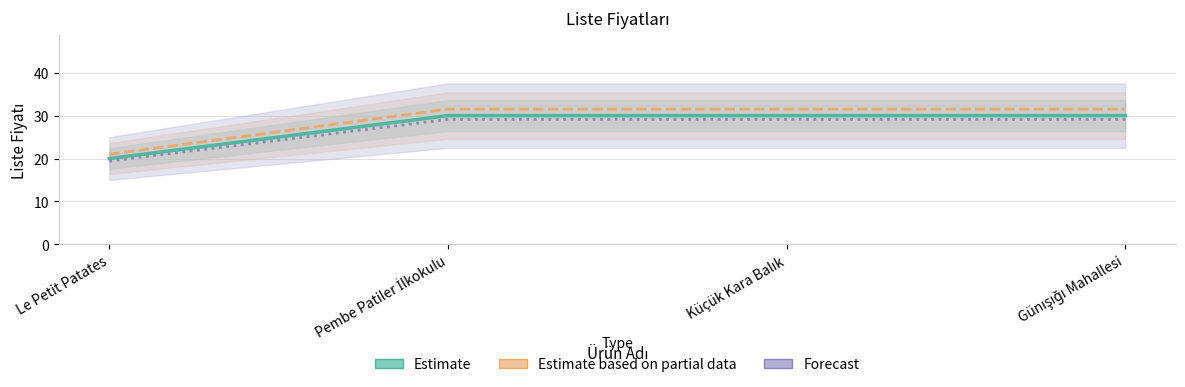

At how many categories does at least one series exceed 28?

3